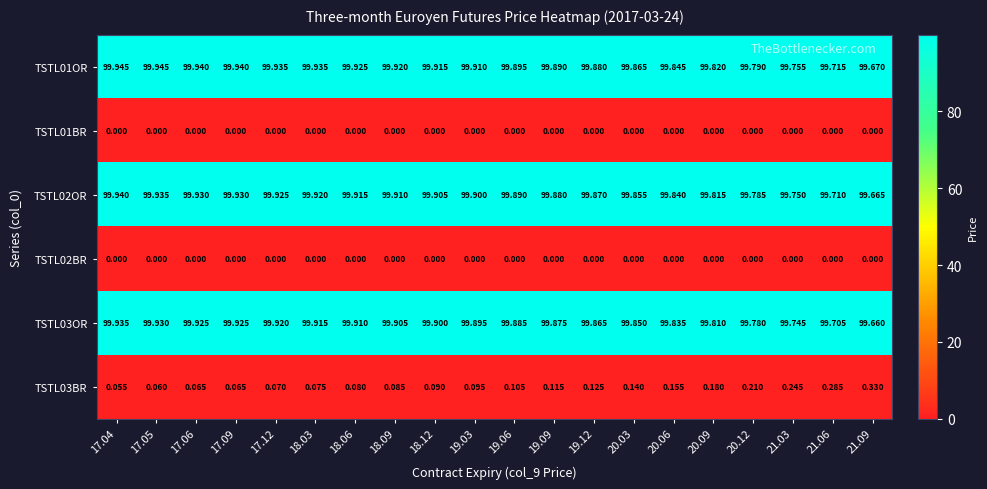

At which category is the sum across all series the highest?

17.04